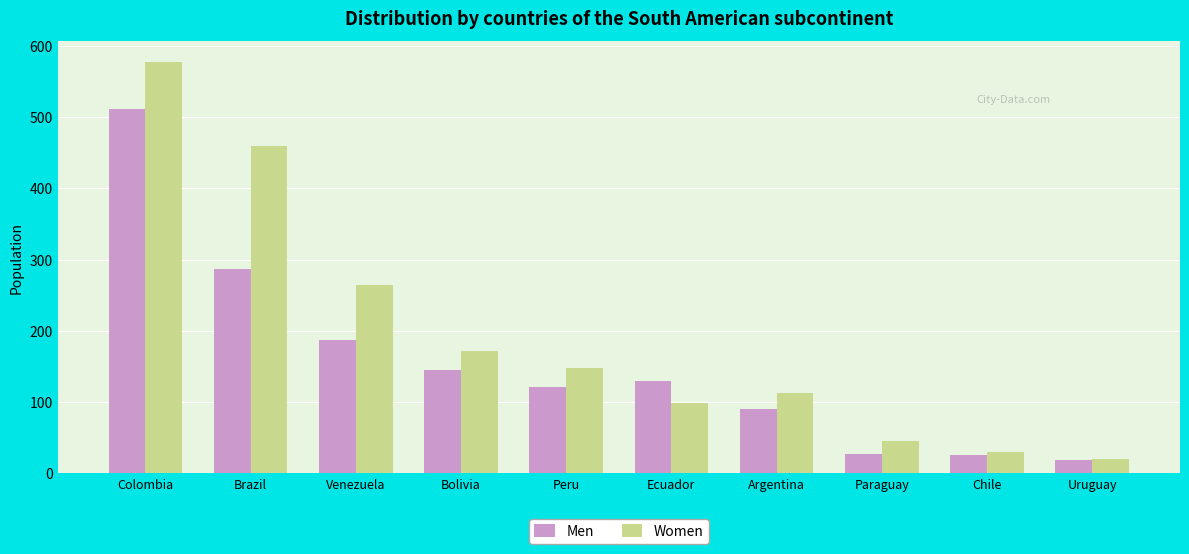

Which series changed the most between Ecuador and Uruguay?

Men